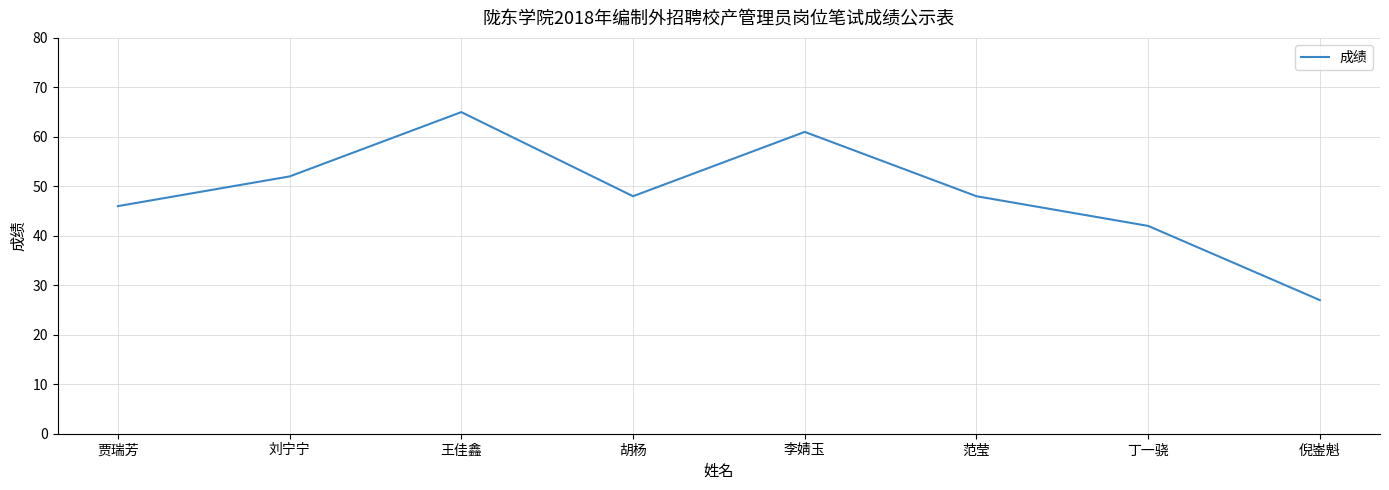

What position from the right is 王佳鑫?

6